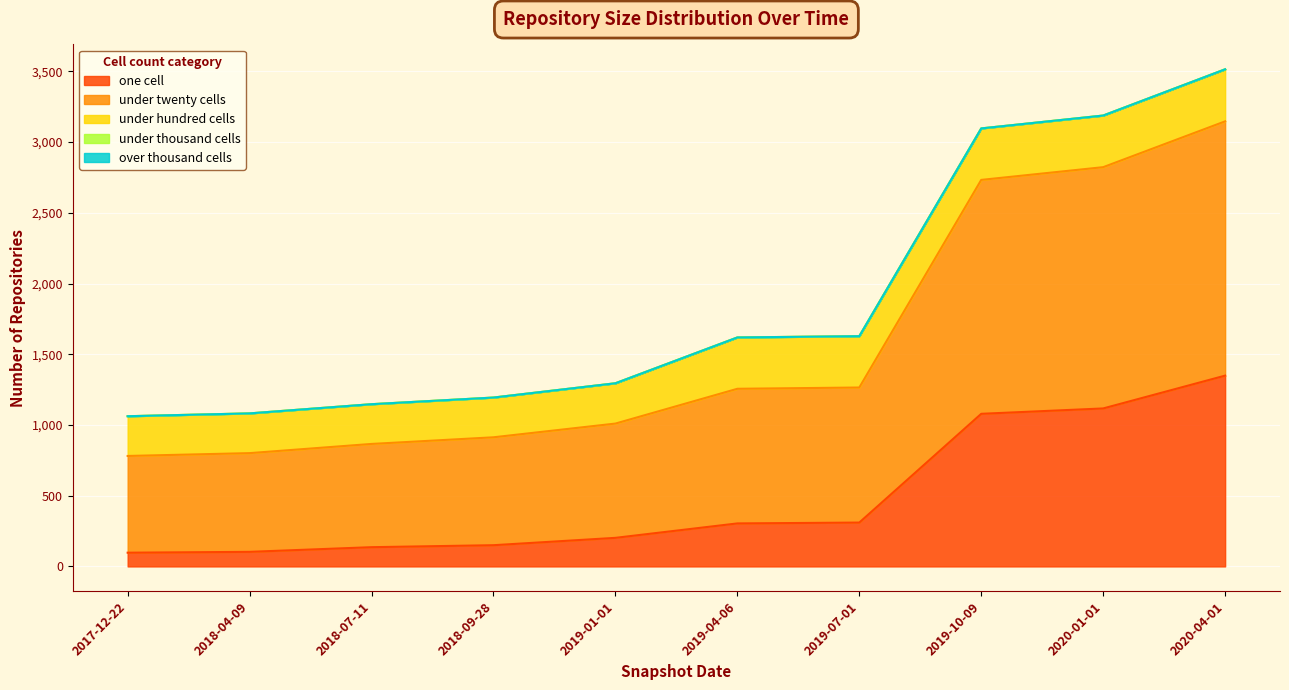

Rank the categories by under_thousand_cells value from highest to lowest.

2017-12-22, 2018-04-09, 2018-07-11, 2018-09-28, 2019-01-01, 2019-04-06, 2019-07-01, 2019-10-09, 2020-01-01, 2020-04-01